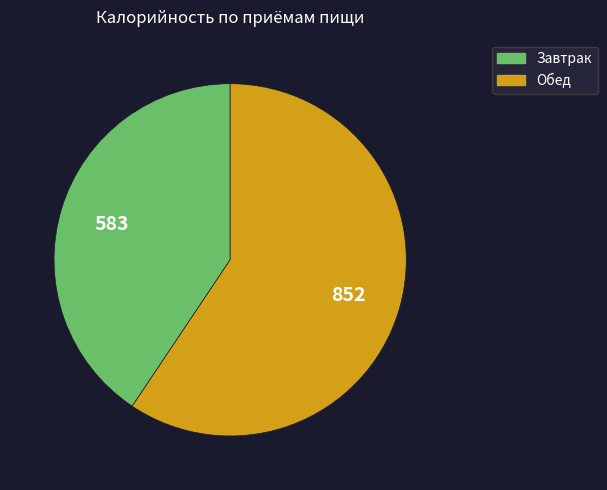

Count the number of slices in the pie.

2